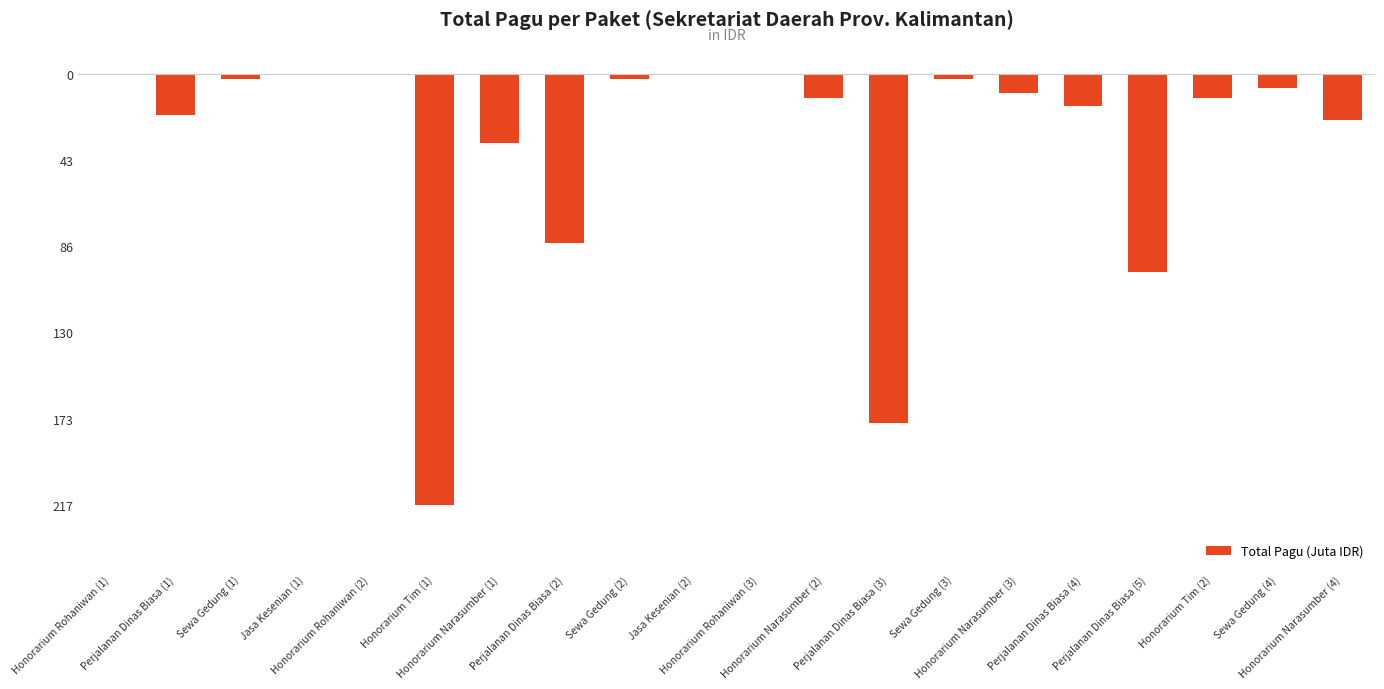

At which label does the data first exceed -9?

Honorarium Rohaniwan (1)